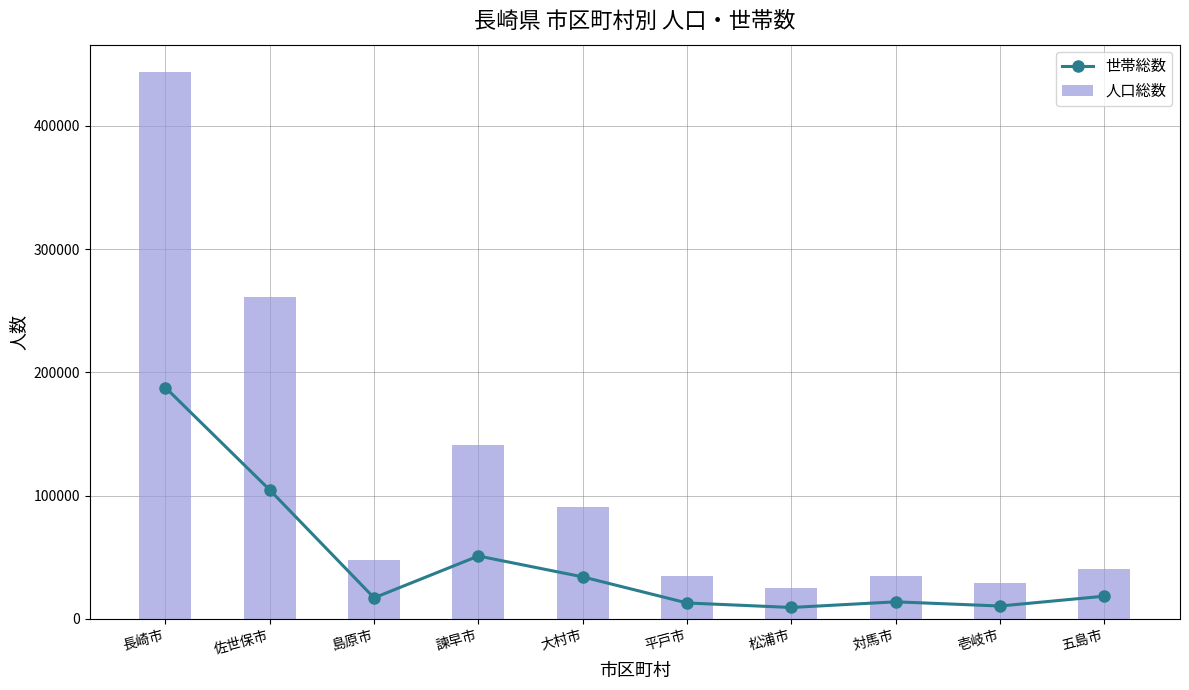

Count the number of categories in the chart.

10